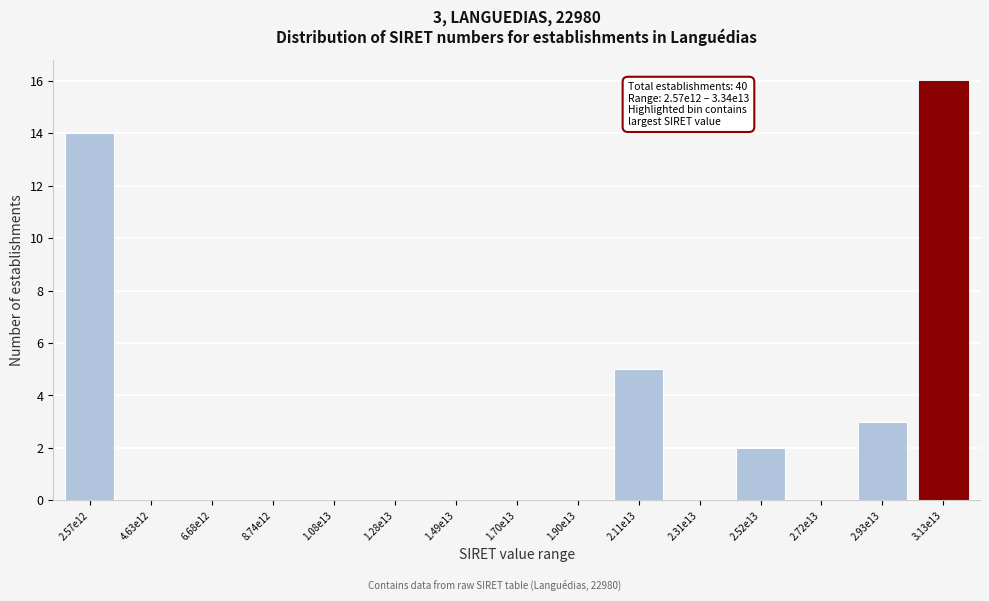

Reading left to right, list all the values displayed in this chart.

2.57e12=14	4.63e12=0	6.68e12=0	8.74e12=0	1.08e13=0	1.28e13=0	1.49e13=0	1.70e13=0	1.90e13=0	2.11e13=5	2.31e13=0	2.52e13=2	2.72e13=0	2.93e13=3	3.13e13=16